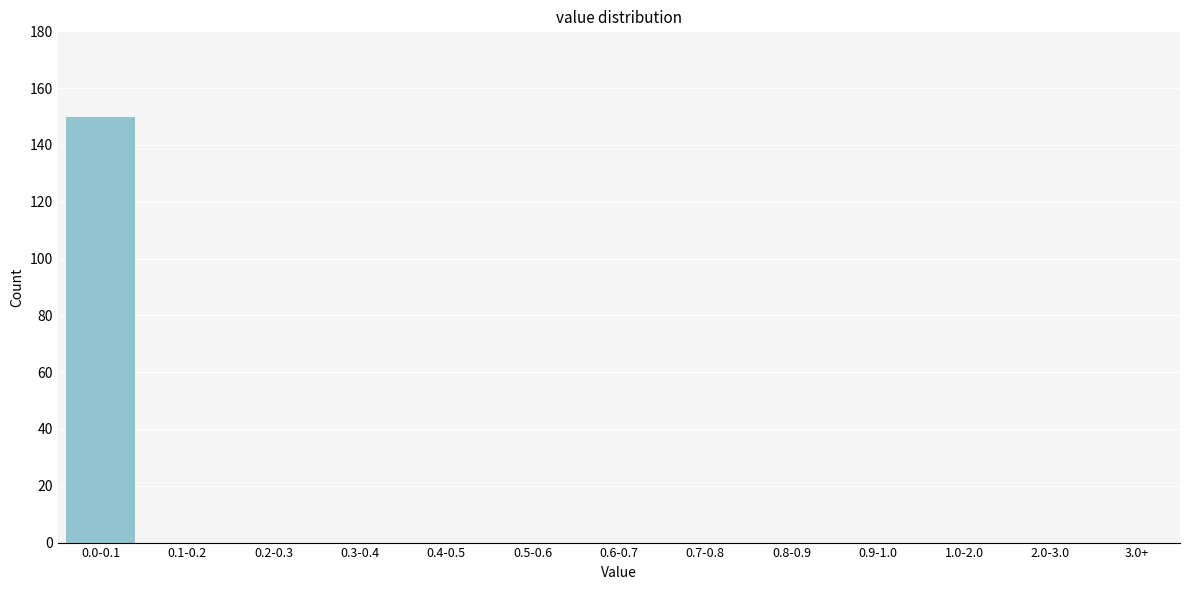

Reading right to left, transcribe all the data shown in this chart.

3.0+=0	2.0-3.0=0	1.0-2.0=0	0.9-1.0=0	0.8-0.9=0	0.7-0.8=0	0.6-0.7=0	0.5-0.6=0	0.4-0.5=0	0.3-0.4=0	0.2-0.3=0	0.1-0.2=0	0.0-0.1=150